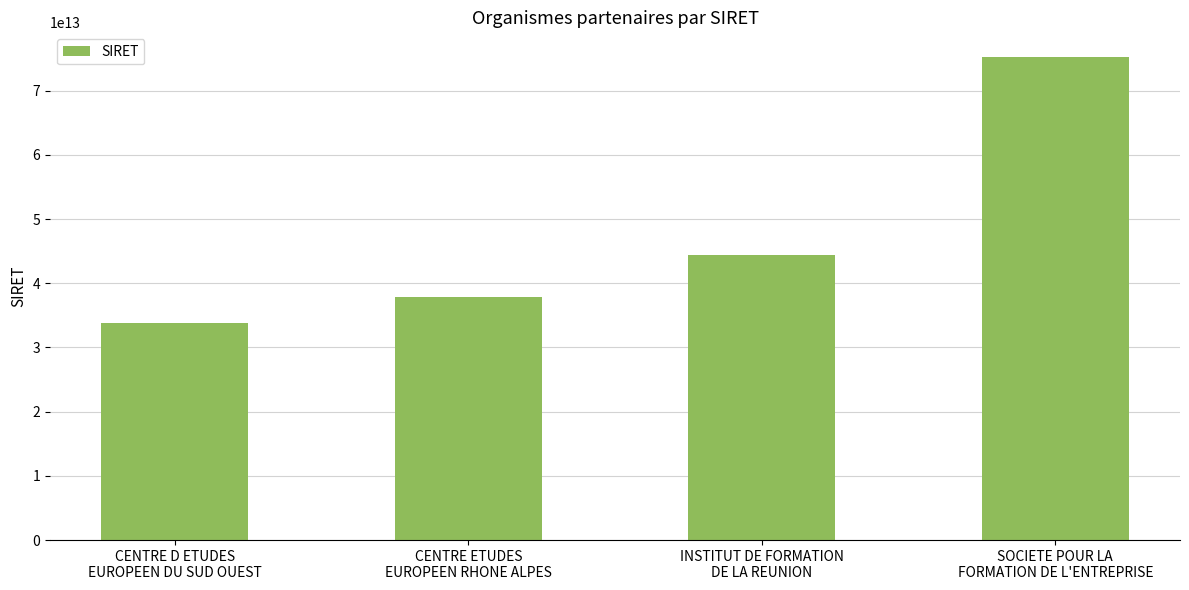

At which category does the chart reach its peak across all series?

SOCIETE POUR LA
FORMATION DE L'ENTREPRISE